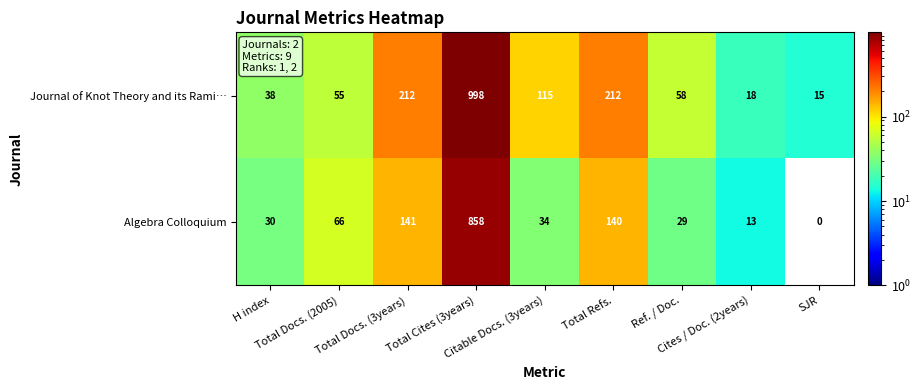

Which series has the largest total across all categories?

Journal of Knot Theory and its Rami…